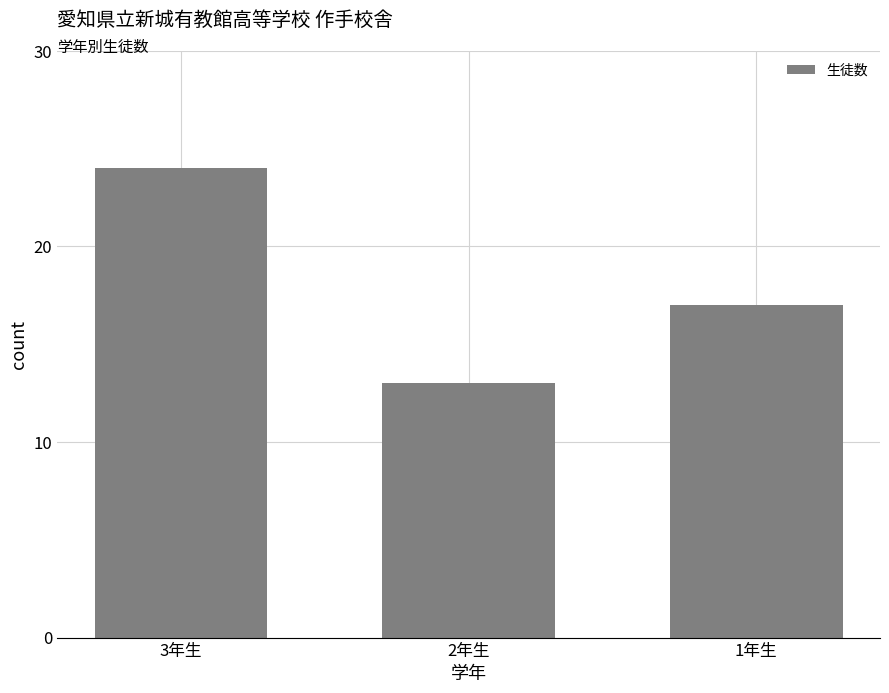

Reading left to right, what are all the values shown in this chart?

3年生=24	2年生=13	1年生=17